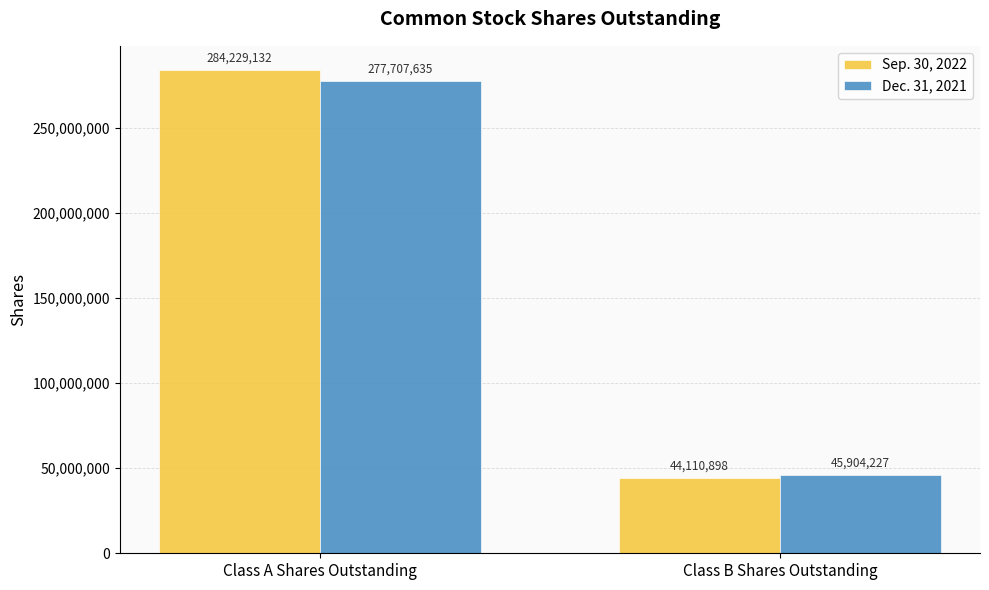

What is the sum of the Dec. 31, 2021 values at Class A Shares Outstanding and Class B Shares Outstanding?

323611862